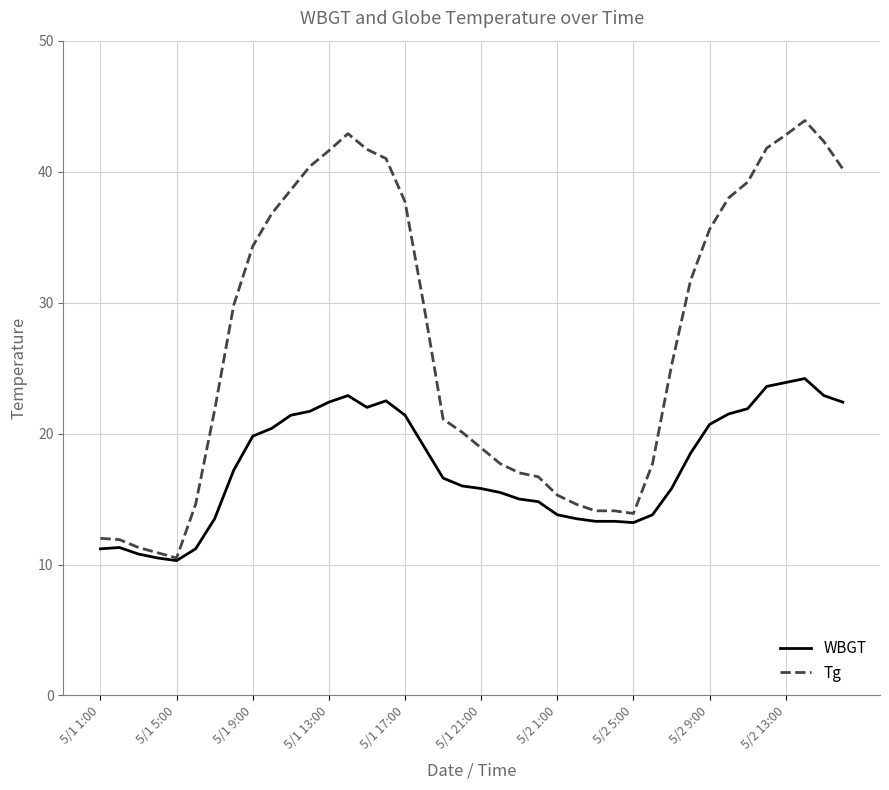

Rank the series by their average value, from highest to lowest.

Tg, WBGT